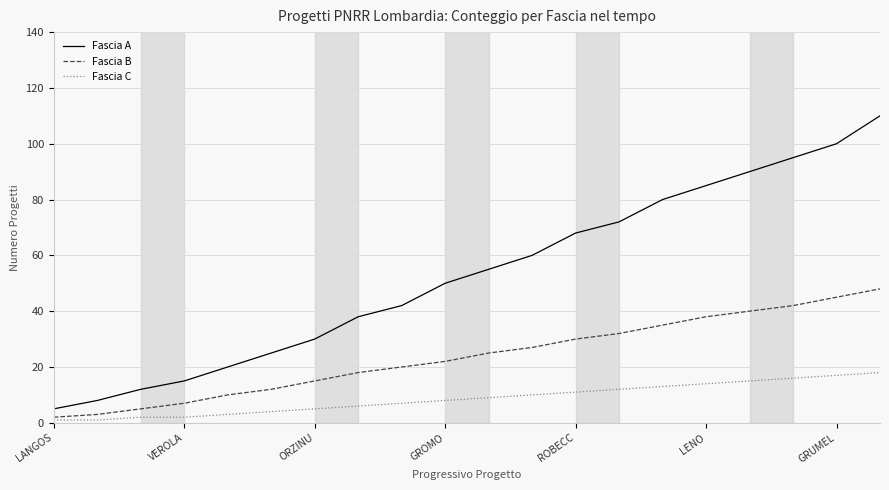

How many categories are shown in the chart?

20